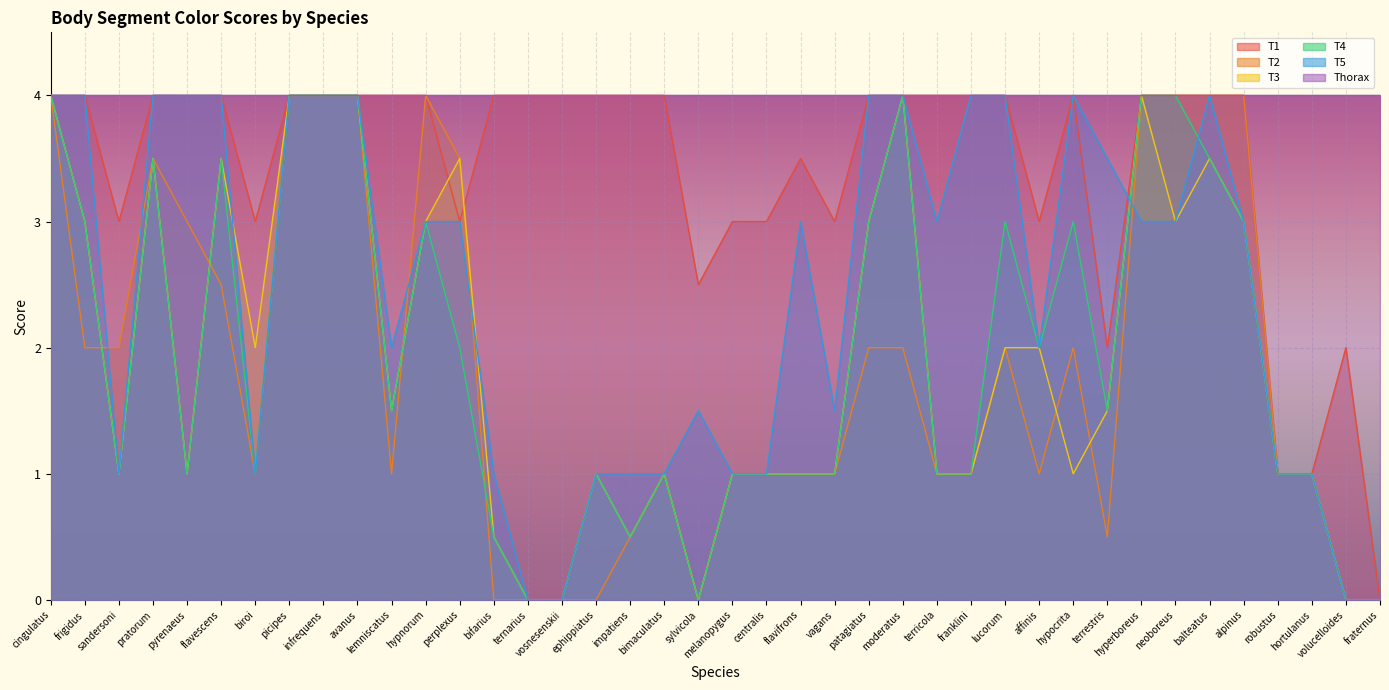

Which series ends up on top after the final intersection of T4 and T2?

T4